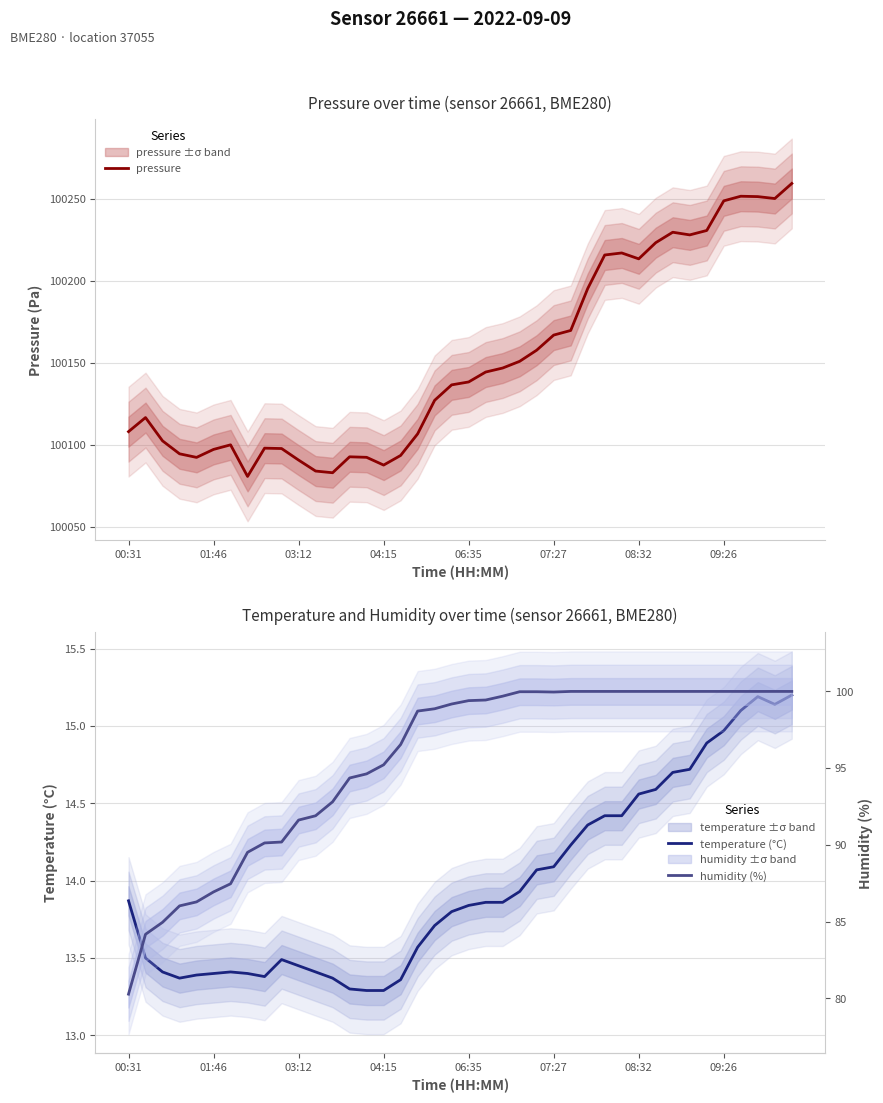

The value of pressure at 04:15 is 100087.9. True or false?

True